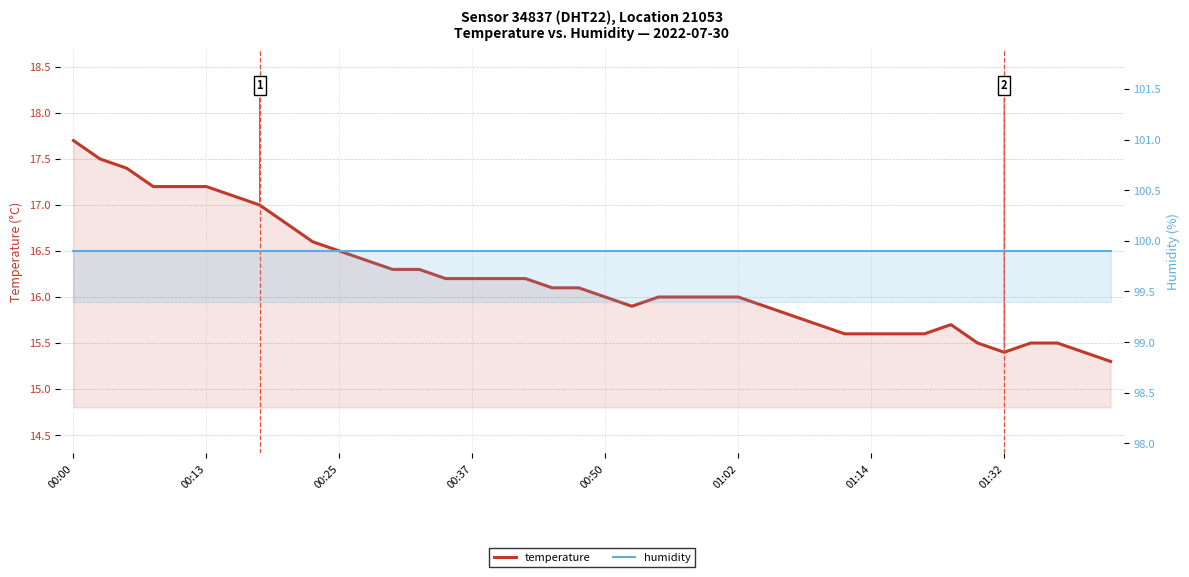

Rank the series by their maximum value, from highest to lowest.

humidity, temperature